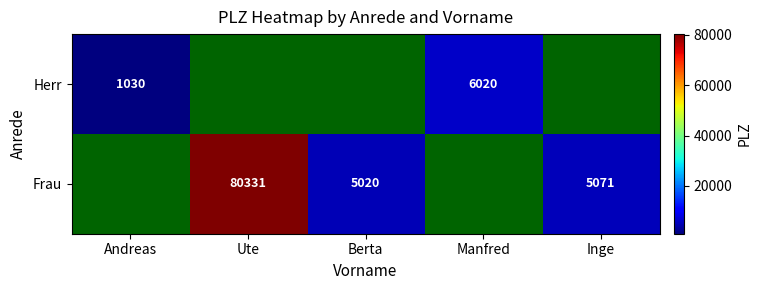

What is the difference between the Herr values at Manfred and Andreas?

4990